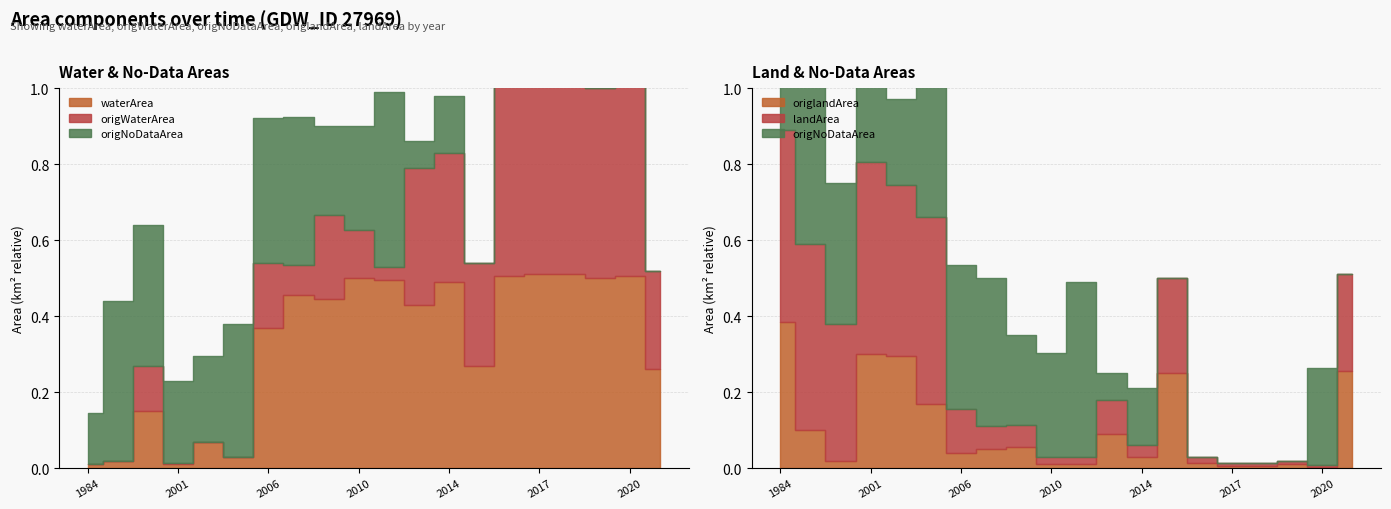

What is the sum of the origWaterArea values at 2020 and 2009?

0.7